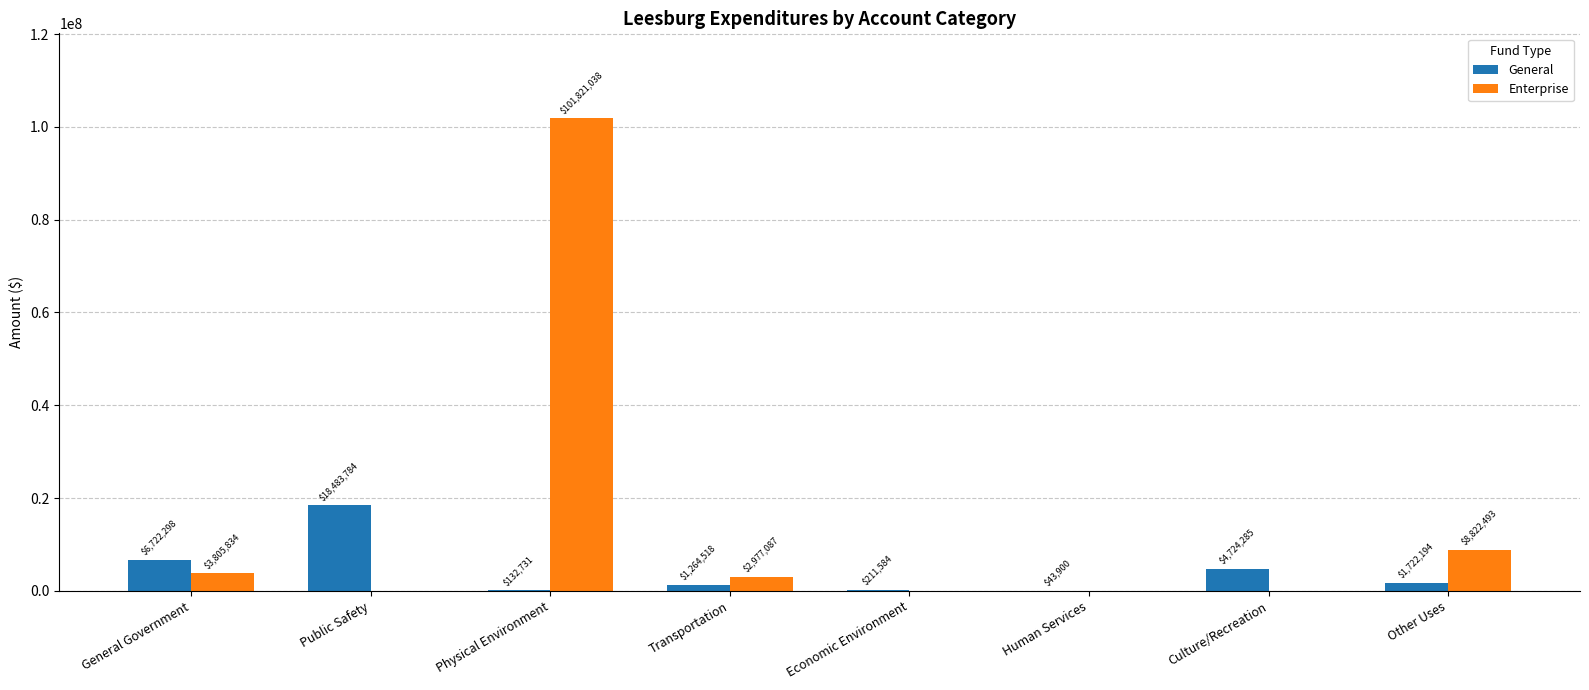

How many groups of bars are there?

8